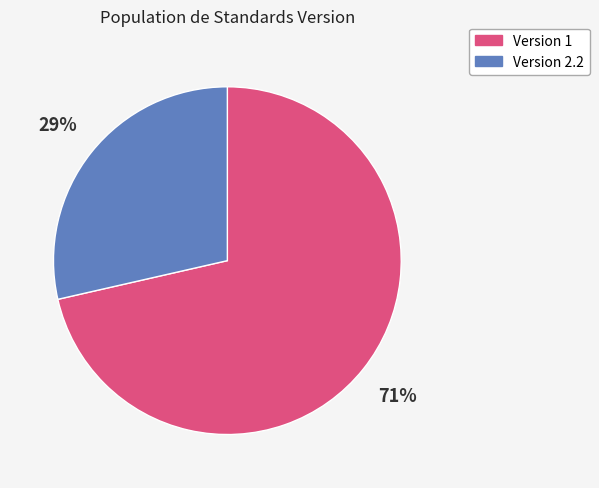

To the nearest percent, what is the average slice percentage?

50%